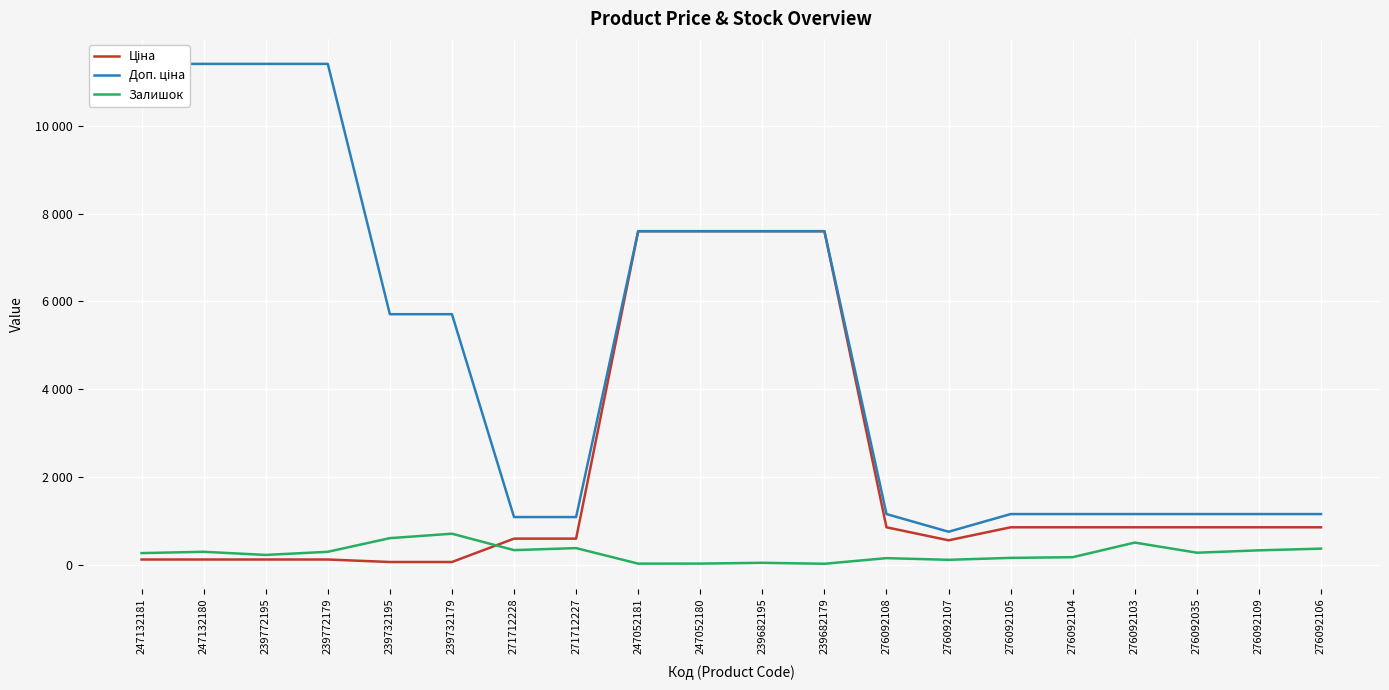

What are all the series names shown in the legend?

Ціна, Доп. ціна, Залишок